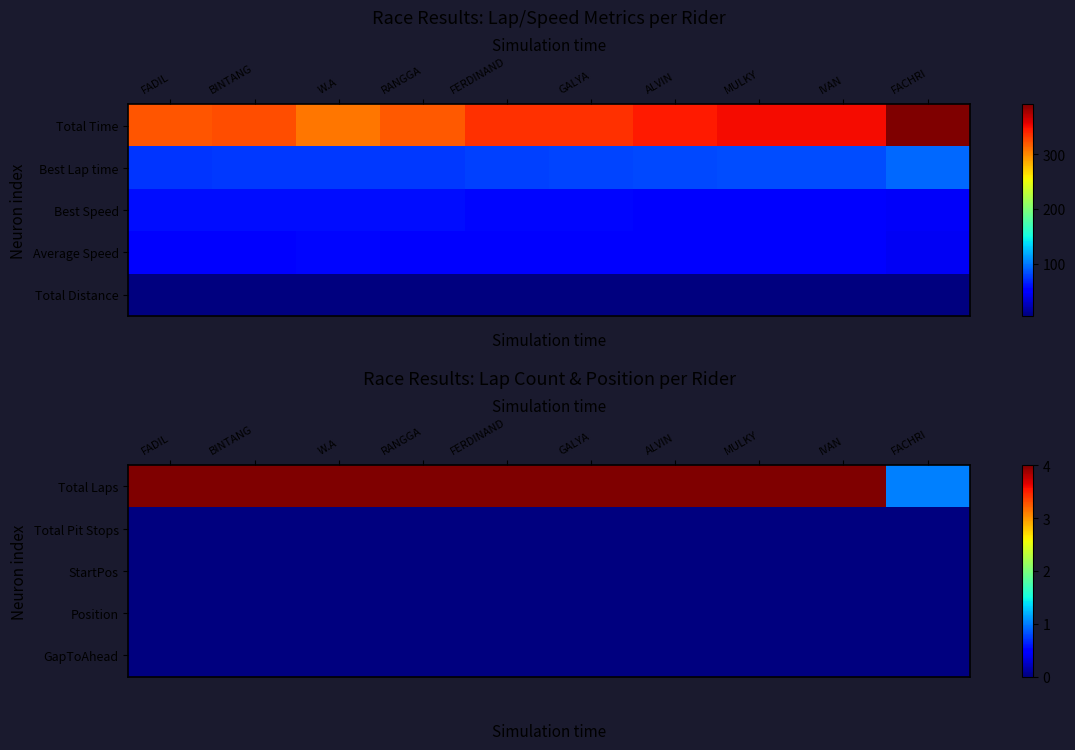

The value of Total Pit Stops at FACHRI is 0. True or false?

True